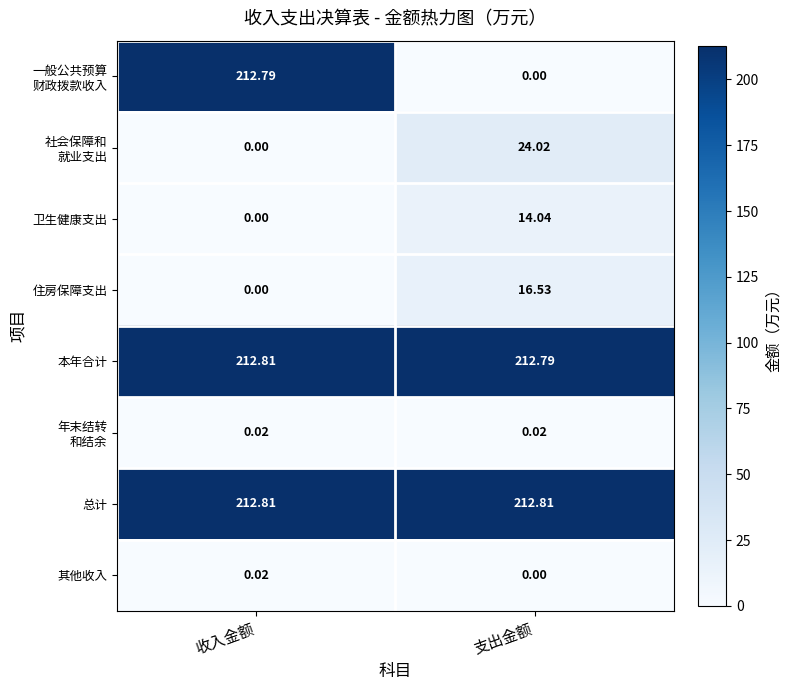

Which category has the highest value in the 住房保障支出 series?

支出金额